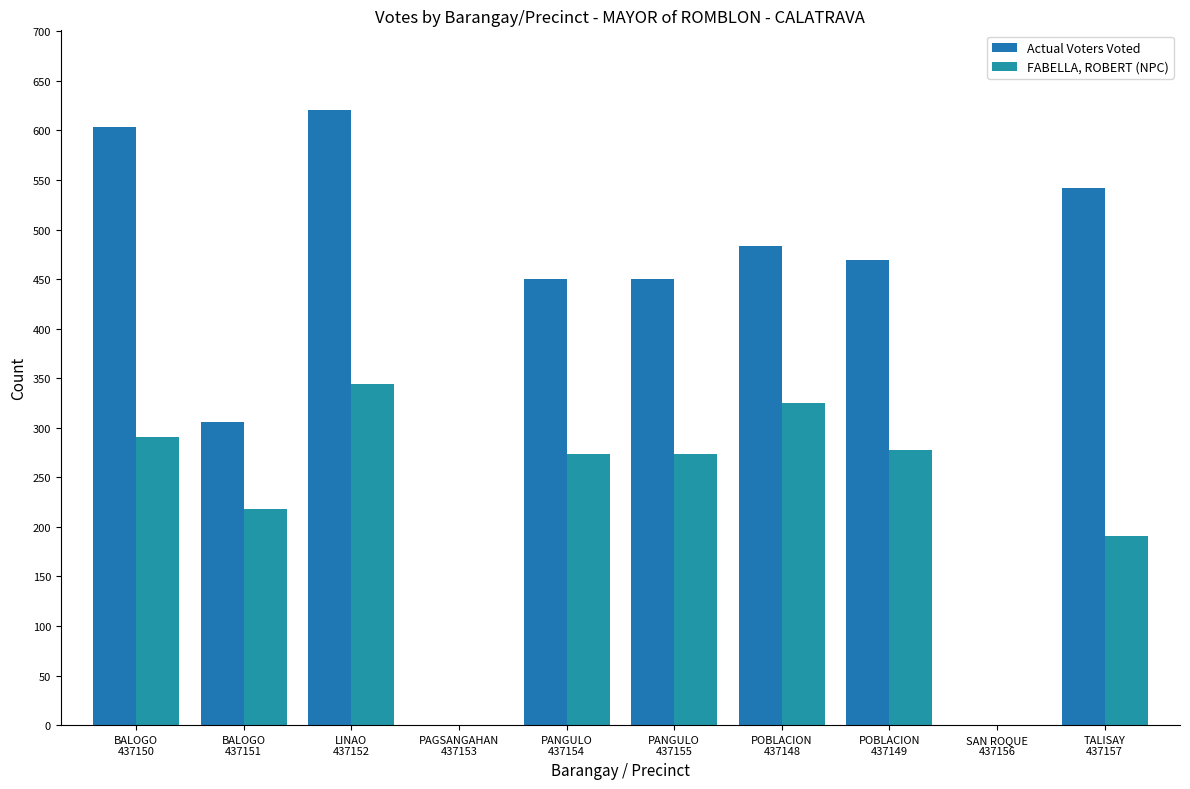

Which category has the lowest value in the Actual Voters Voted series?

PAGSANGAHAN
437153